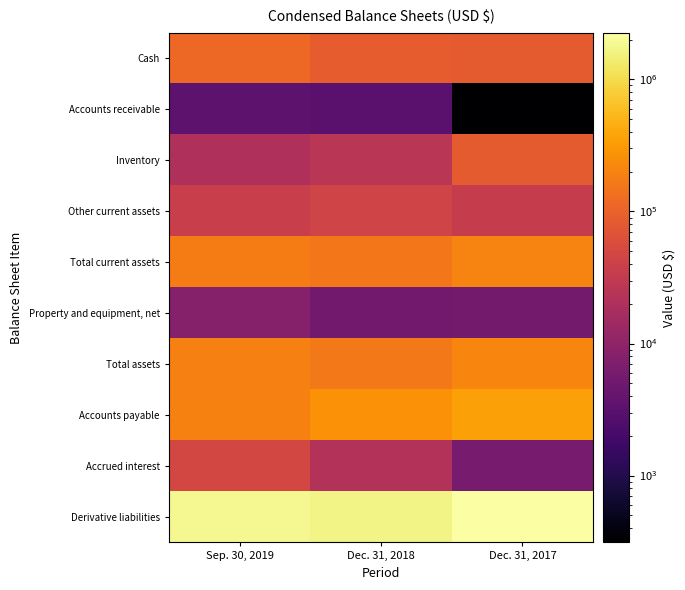

Rank the series at Dec. 31, 2018 from highest to lowest value.

Derivative liabilities, Accounts payable, Total assets, Total current assets, Cash, Other current assets, Inventory, Accrued interest, Property and equipment, net, Accounts receivable